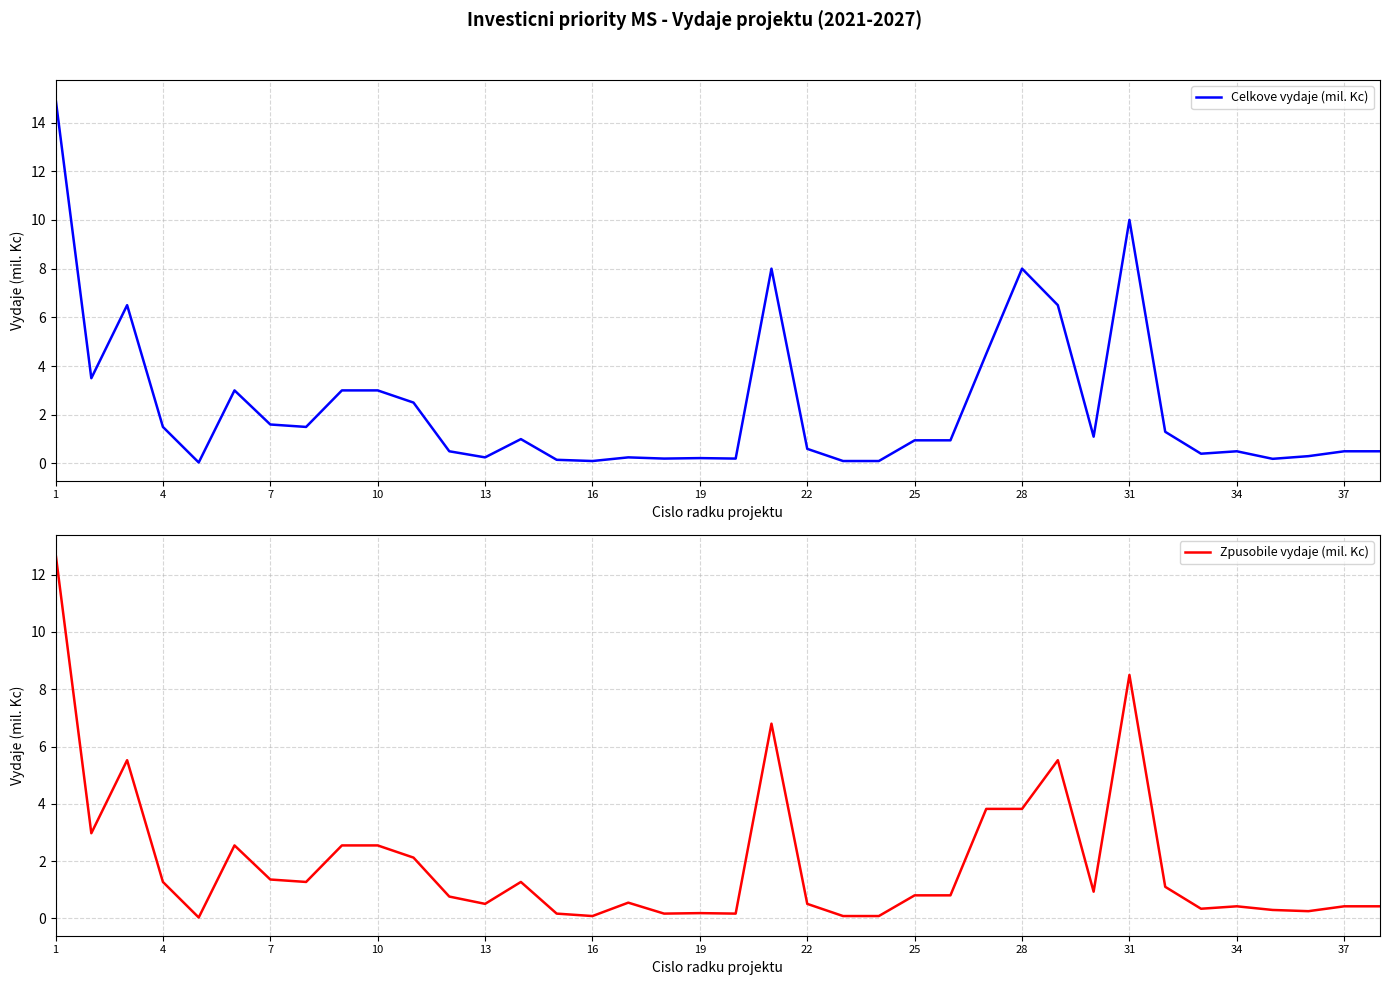

At which category is the sum across all series the highest?

1